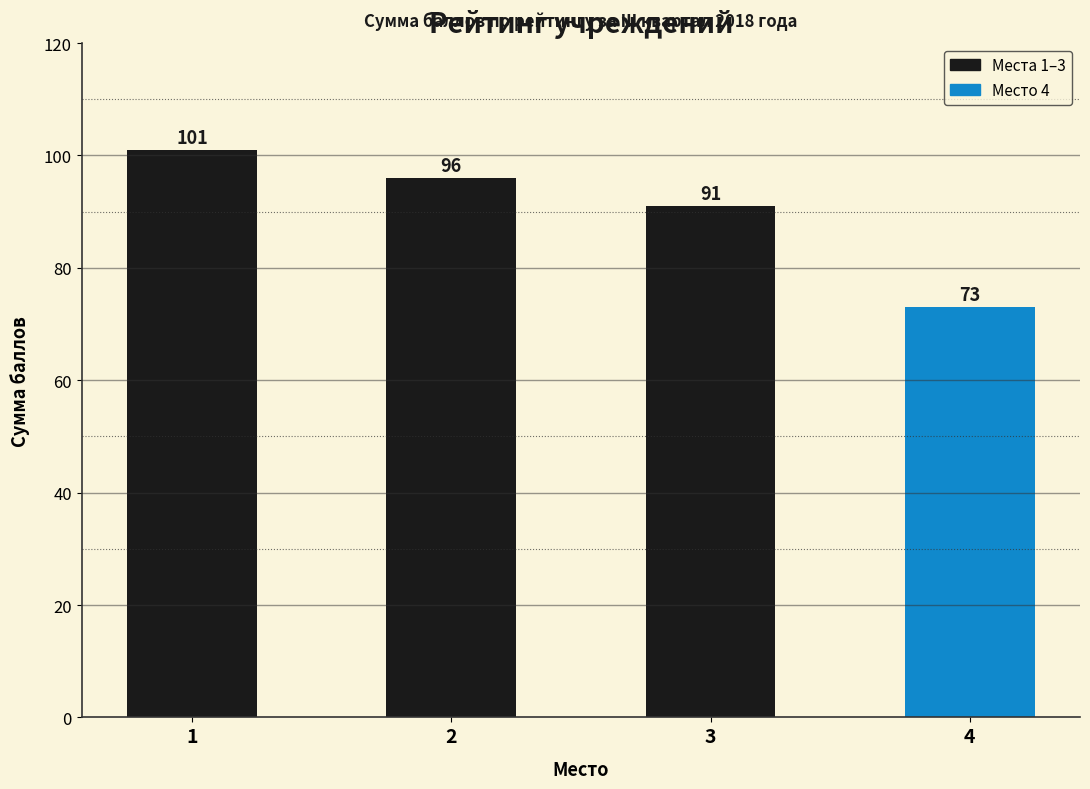

What is the maximum value shown in the chart?

101